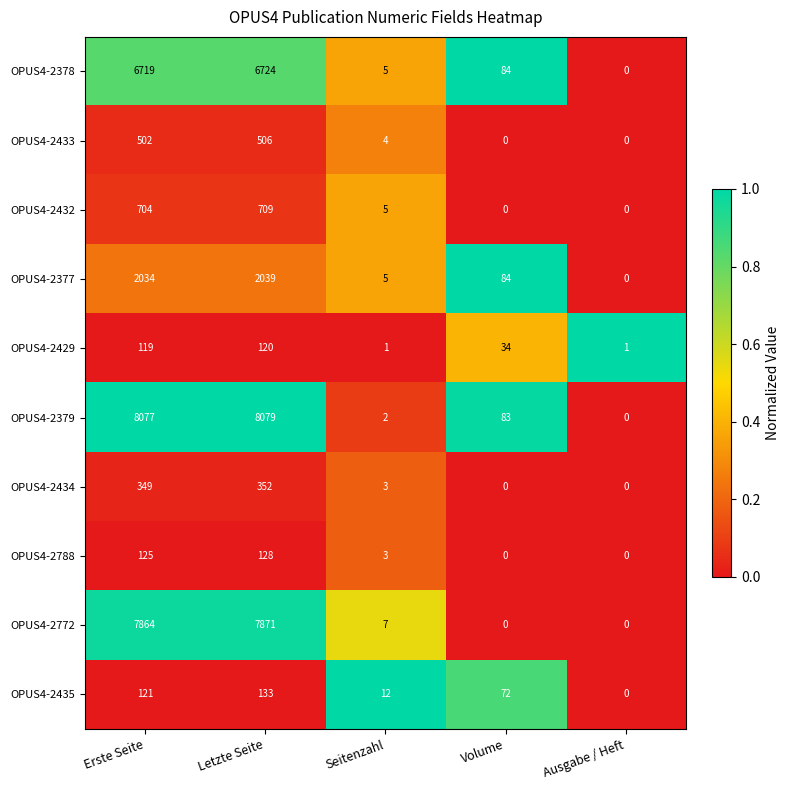

What is the sum of all OPUS4-2772 values?

15742